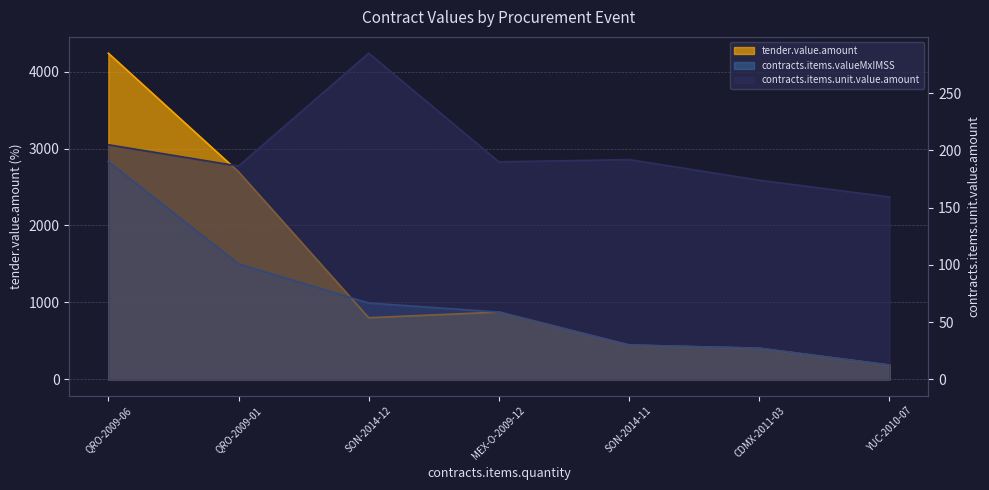

What is the maximum value for contracts.items.valueMxIMSS?

2829.0